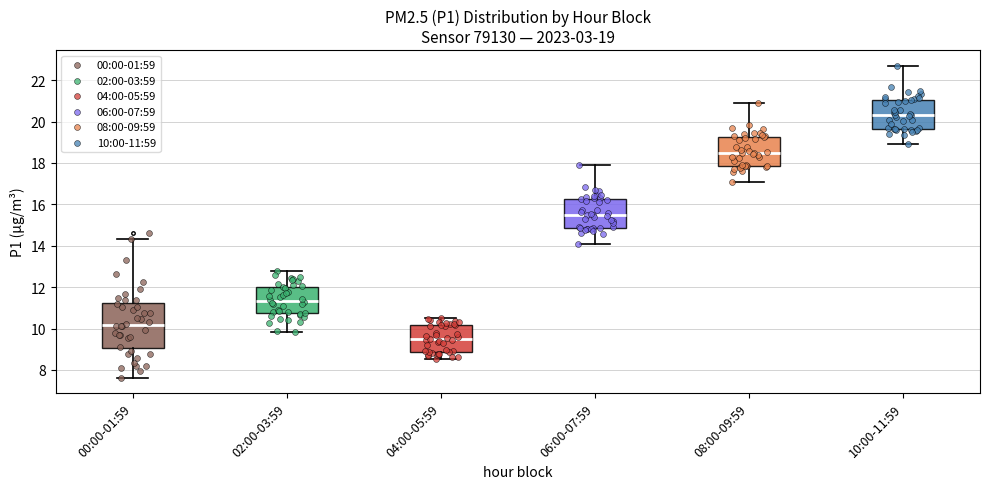

Which box's median line is the highest?

10:00-11:59